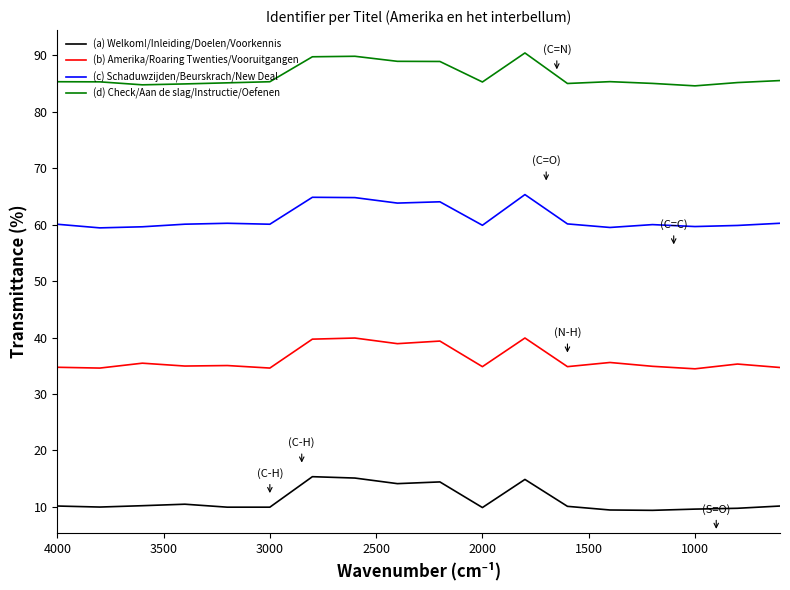

Count the number of categories in the chart.

18